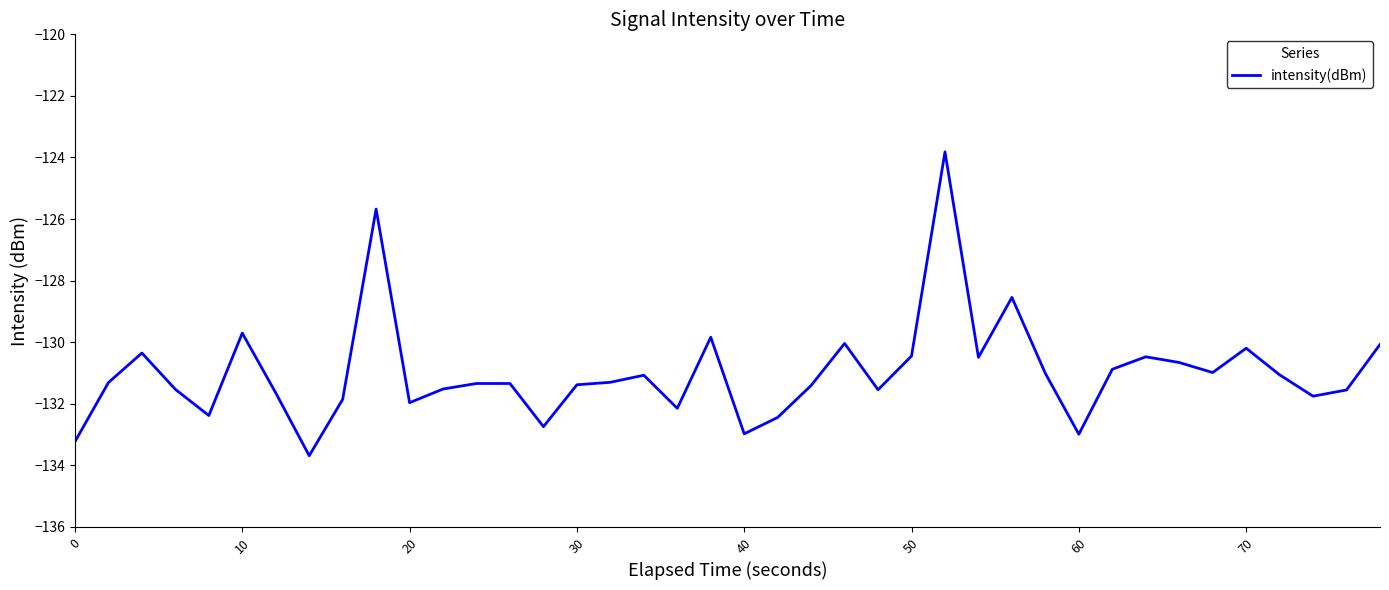

What is the minimum value shown in the chart?

-133.7